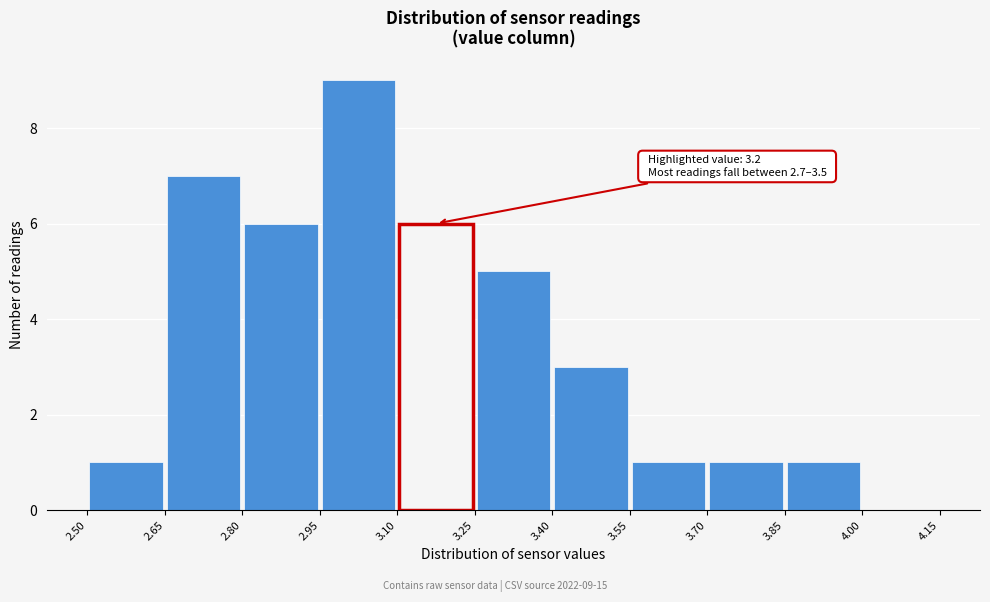

Over which range of the x-axis is the bar tallest?

2.95 to 3.10